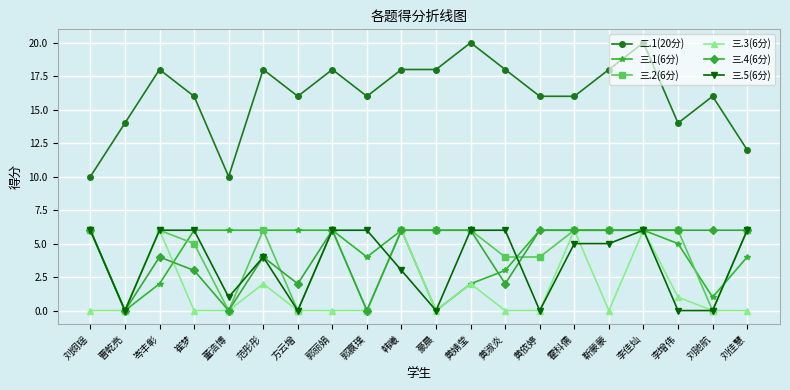

What is the sum of the 三.5(6分) values at 范彤彤 and 董浩博?

5